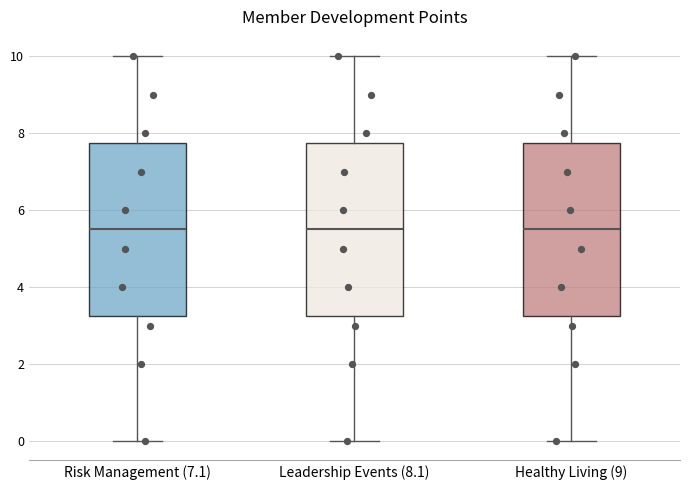

Reading left to right, transcribe this box plot: for each box, give where its median line is, the range the box spans, and where its two whiskers end, as read against the y-axis. The values are not printed on the chart, so give them approximately, as read against the axis.

Risk Management (7.1): median 5.6, box 3.2 to 7.8, whiskers 0.0 to 10.0
Leadership Events (8.1): median 5.6, box 3.2 to 7.8, whiskers 0.0 to 10.0
Healthy Living (9): median 5.6, box 3.2 to 7.8, whiskers 0.0 to 10.0